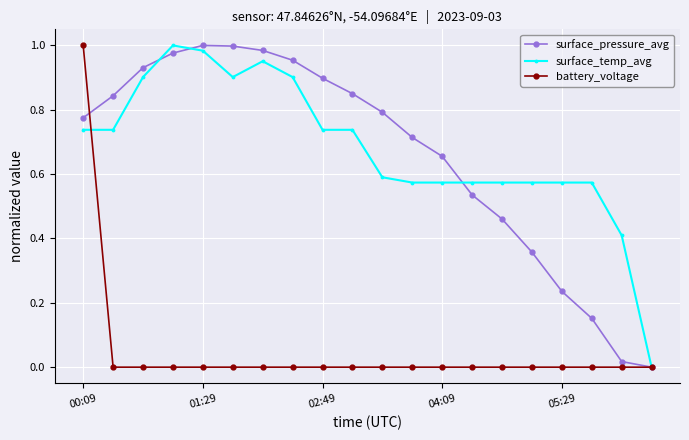

The surface_pressure_avg series shows 0.4 at 05:29. True or false?

False